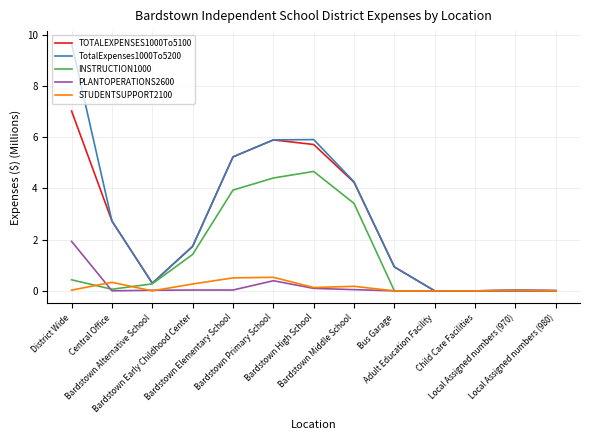

What is the highest value of the TOTALEXPENSES1000To5100 series?

7.0